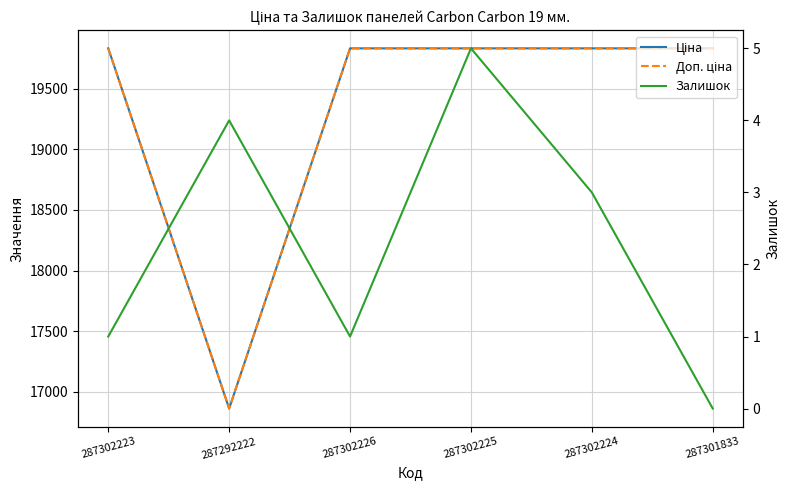

Reading left to right, transcribe all the data shown in this chart.

Ціна: 287302223=19831.1	287292222=16863.2	287302226=19831.1	287302225=19831.1	287302224=19831.1	287301833=19831.1
Доп. ціна: 287302223=19831.1	287292222=16863.2	287302226=19831.1	287302225=19831.1	287302224=19831.1	287301833=19831.1
Залишок: 287302223=1.0	287292222=4.0	287302226=1.0	287302225=5.0	287302224=3.0	287301833=0.0